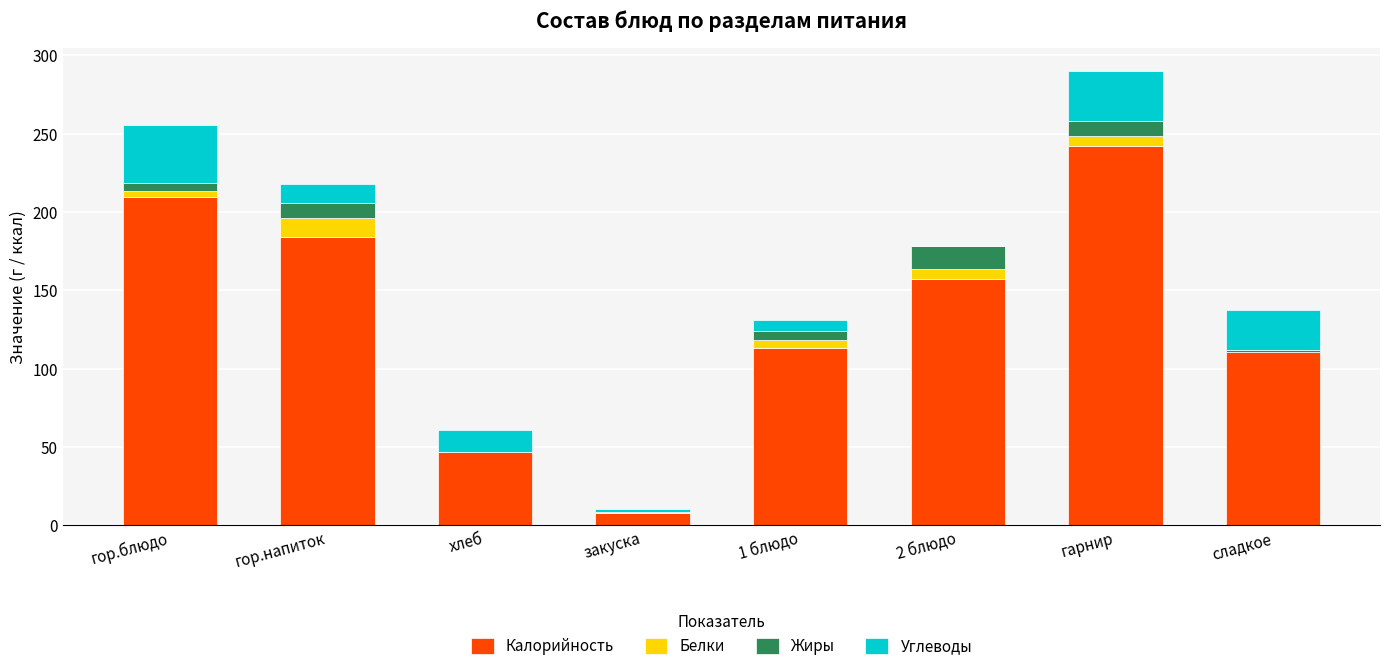

Which category has the highest value in the Калорийность series?

гарнир